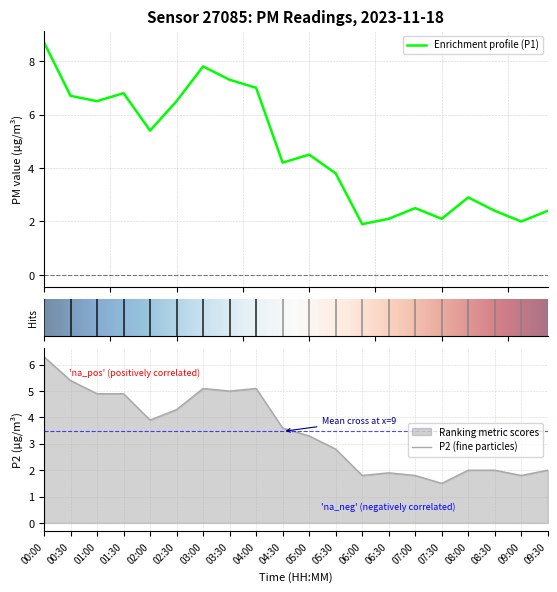

Does the chart display data point markers on the line(s)?

No